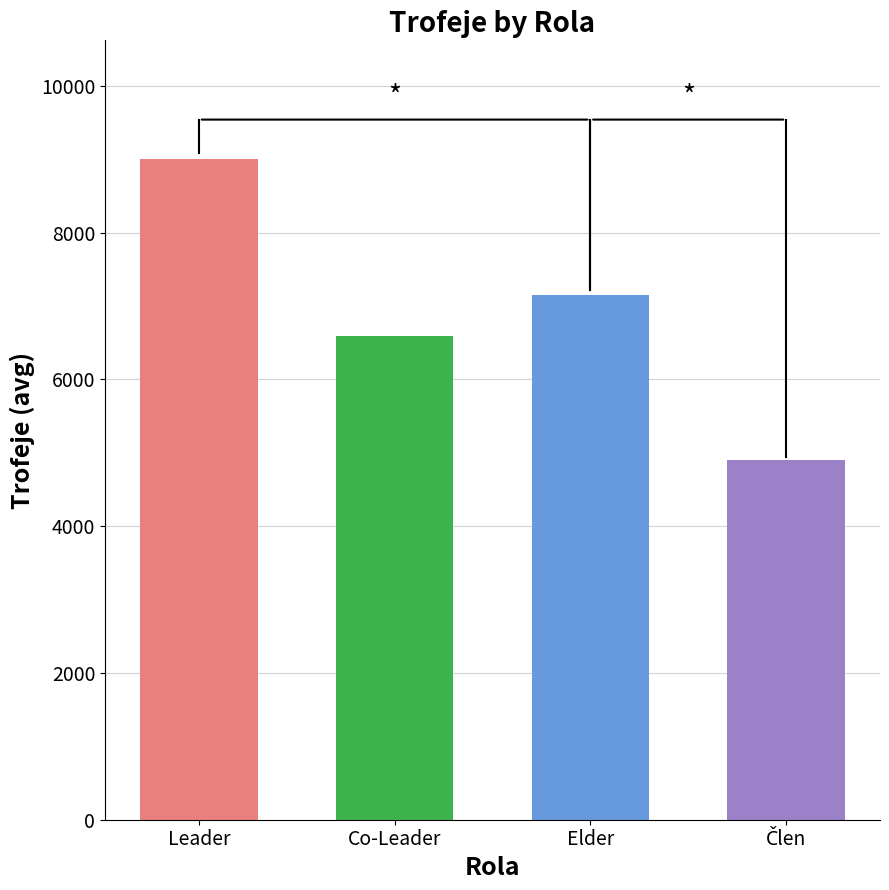

What is the greatest value displayed?

9000.0